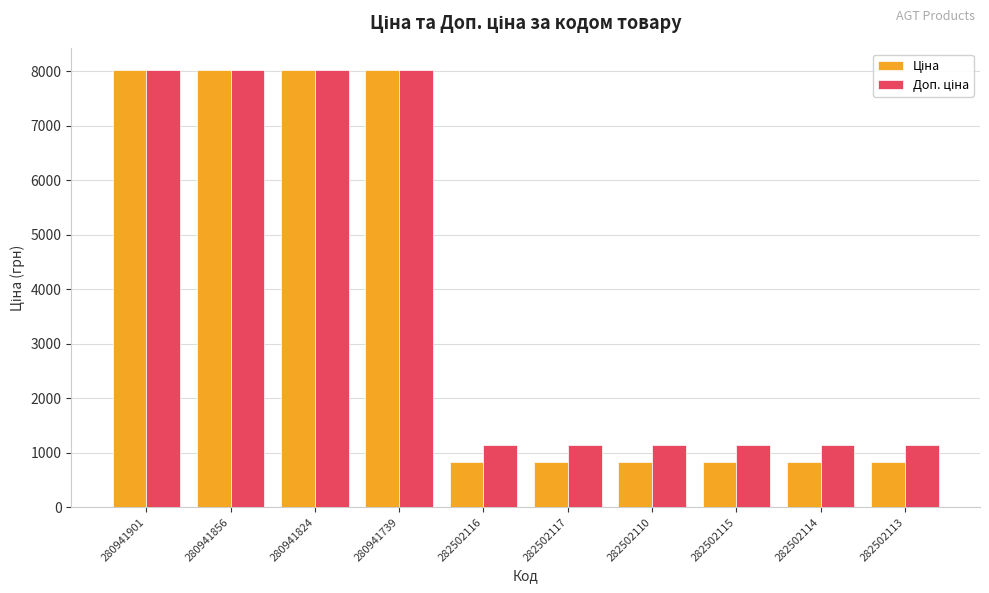

What is the difference between the highest and lowest values at 282502116?

297.1